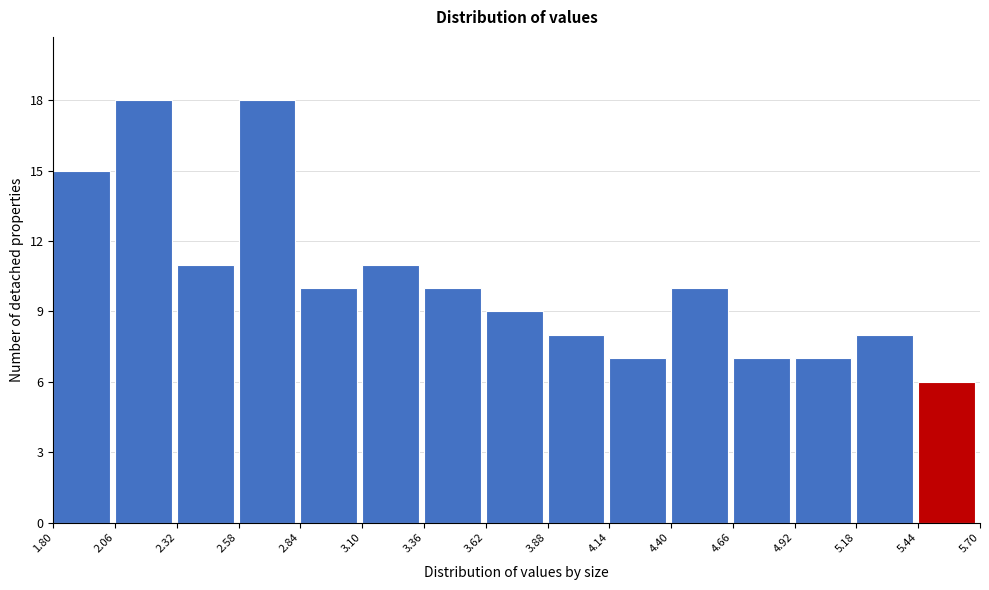

Reading left to right, list every bar in this chart as the range it spans on the x-axis followed by its height. The values are not printed on the chart, so give them approximately, as read against the axis.

1.80 to 2.06: 15
2.06 to 2.32: 18
2.32 to 2.58: 11
2.58 to 2.84: 18
2.84 to 3.10: 10
3.10 to 3.36: 11
3.36 to 3.62: 10
3.62 to 3.88: 9
3.88 to 4.14: 8
4.14 to 4.40: 7
4.40 to 4.66: 10
4.66 to 4.92: 7
4.92 to 5.18: 7
5.18 to 5.44: 8
5.44 to 5.70: 6